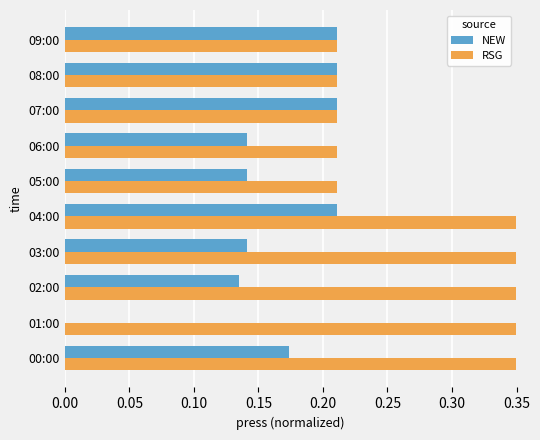

Rank the series by their average value, from highest to lowest.

RSG, NEW